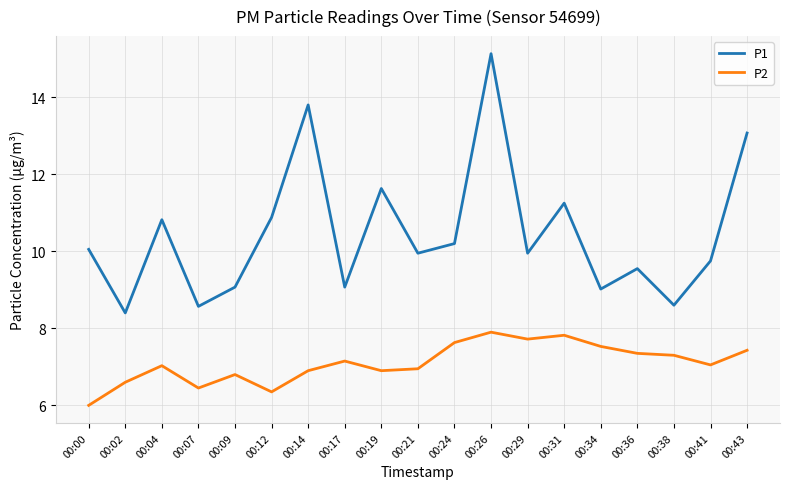

Which label corresponds to the largest value in the chart?

00:26